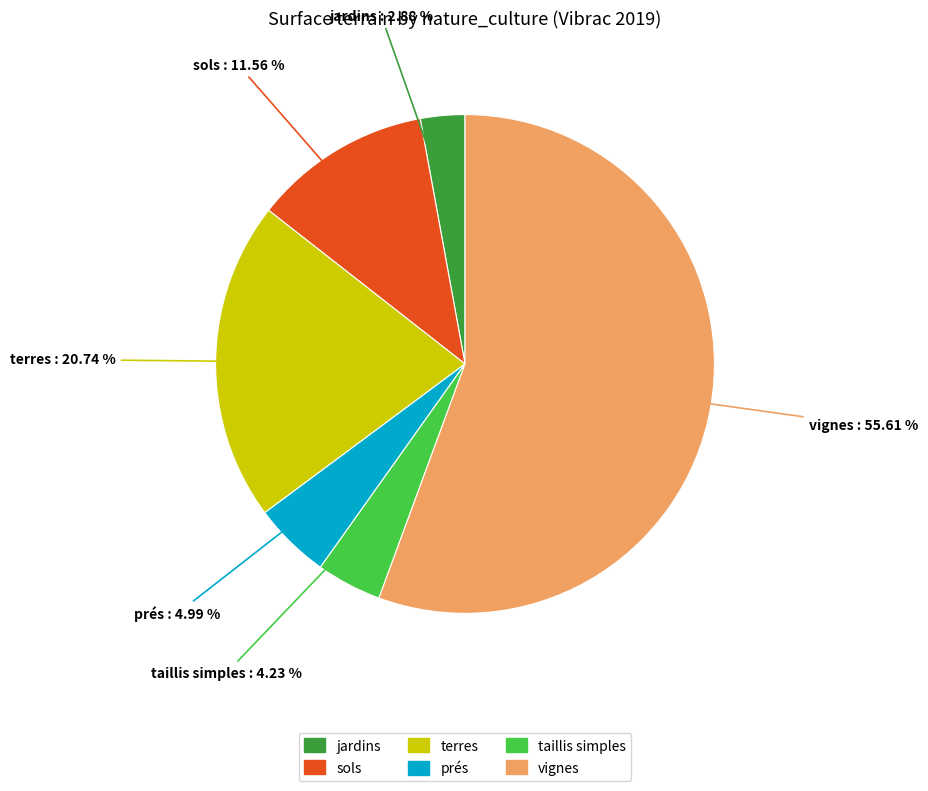

Is there any slice that represents more than half of the pie?

Yes